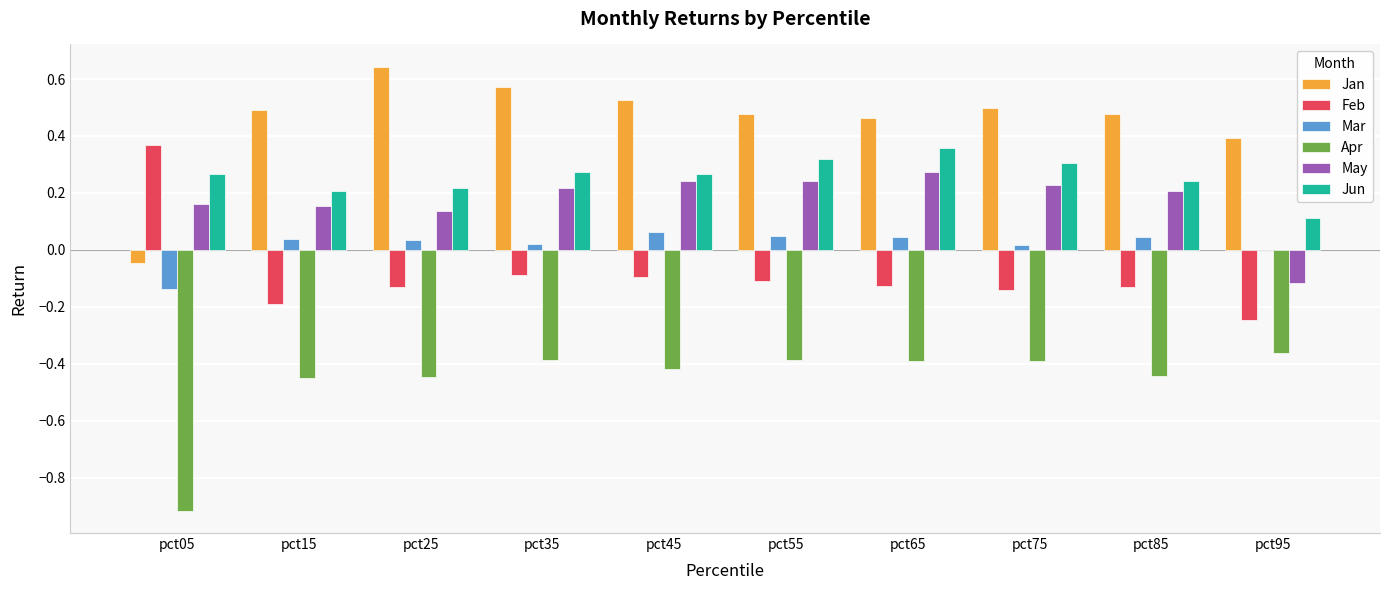

At which category does the chart reach its peak across all series?

pct25